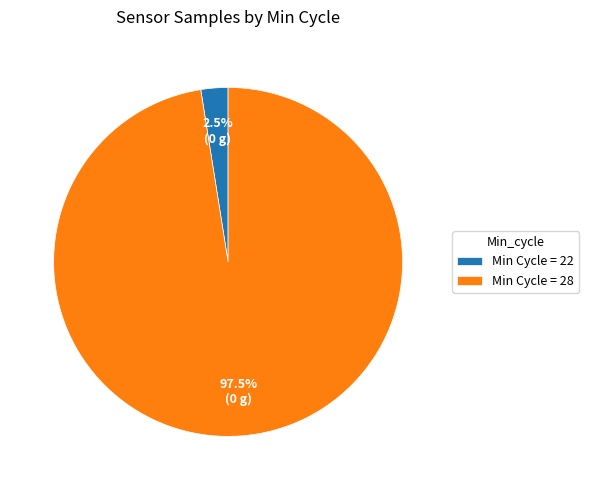

Between Min Cycle = 28 and Min Cycle = 22, which is larger?

Min Cycle = 28